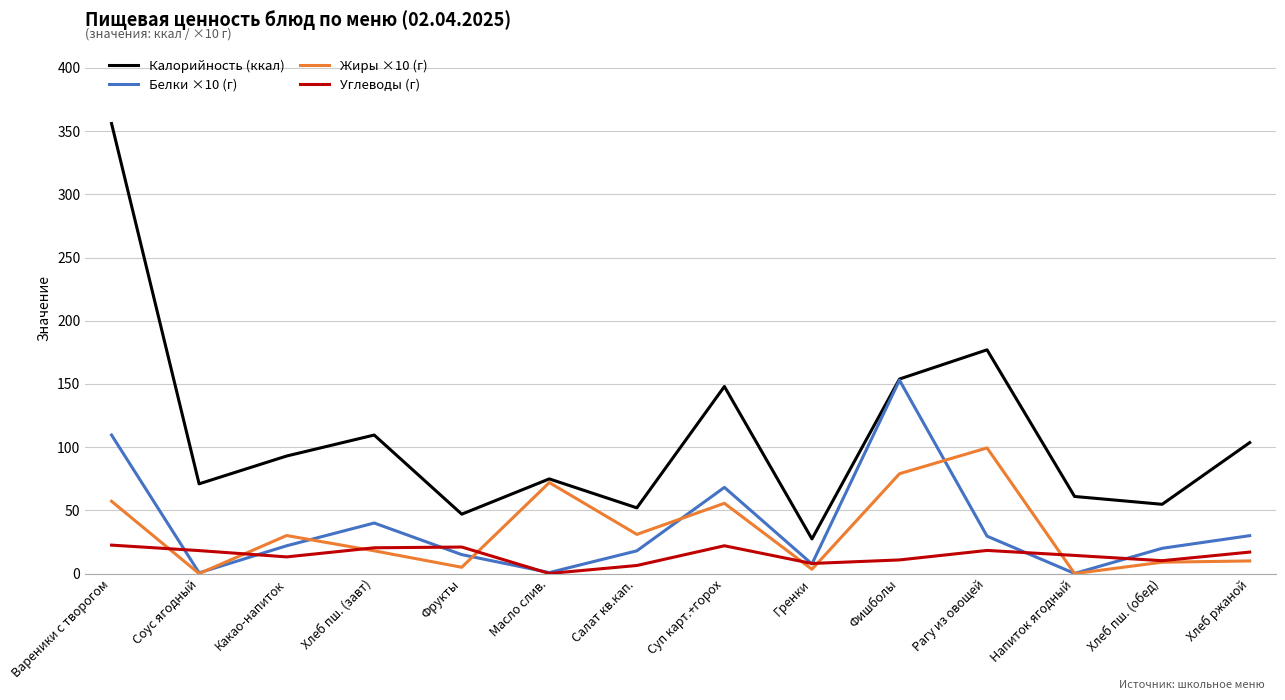

Is it true that Углеводы (г) equals 21.0 at Фрукты?

True